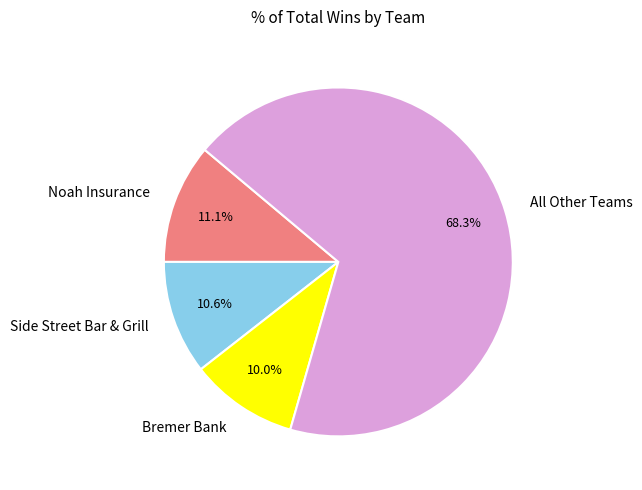

To the nearest percent, what is the average slice percentage?

25%